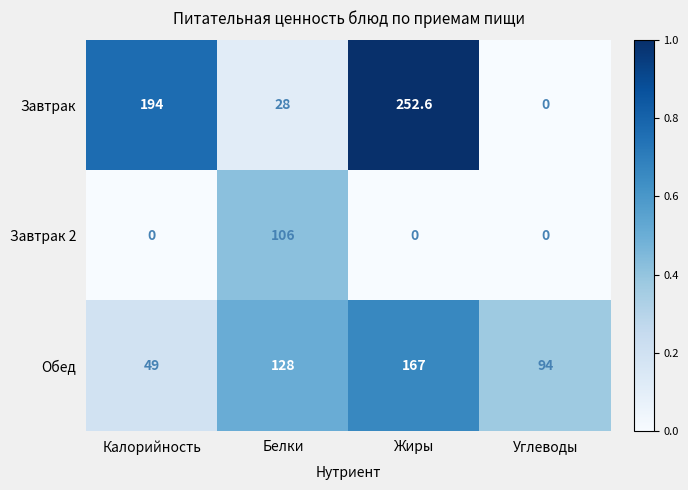

Is it true that Обед equals 47.7 at Углеводы?

False